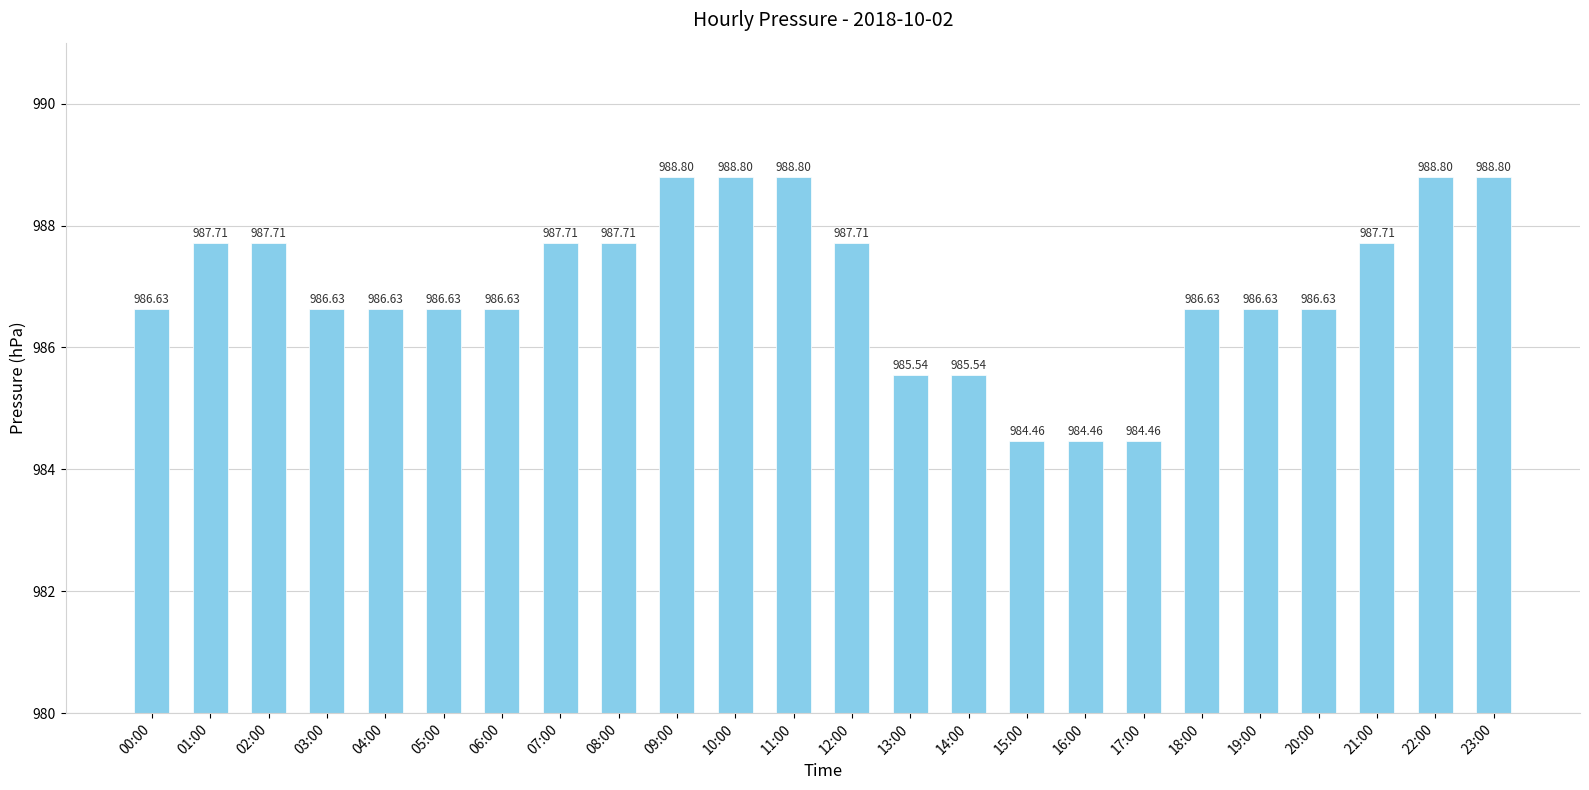

What is the value of the 17th bar from the left?

984.5